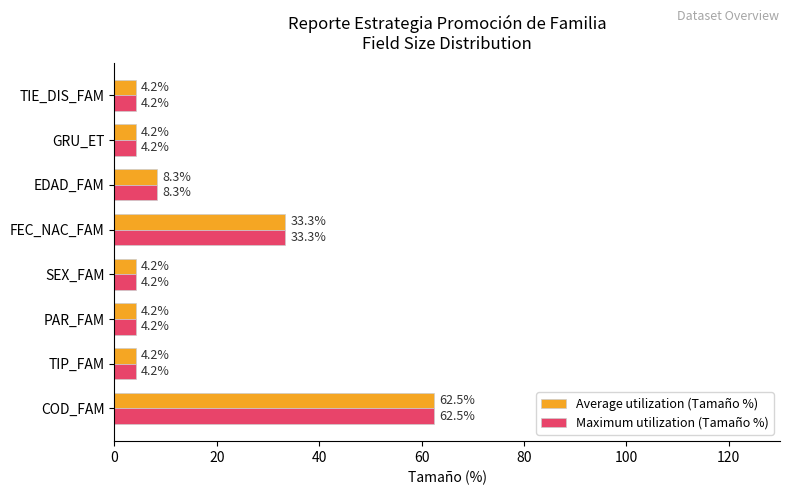

True or false: Average utilization (Tamaño %) has a value of 4.2 at PAR_FAM.

True